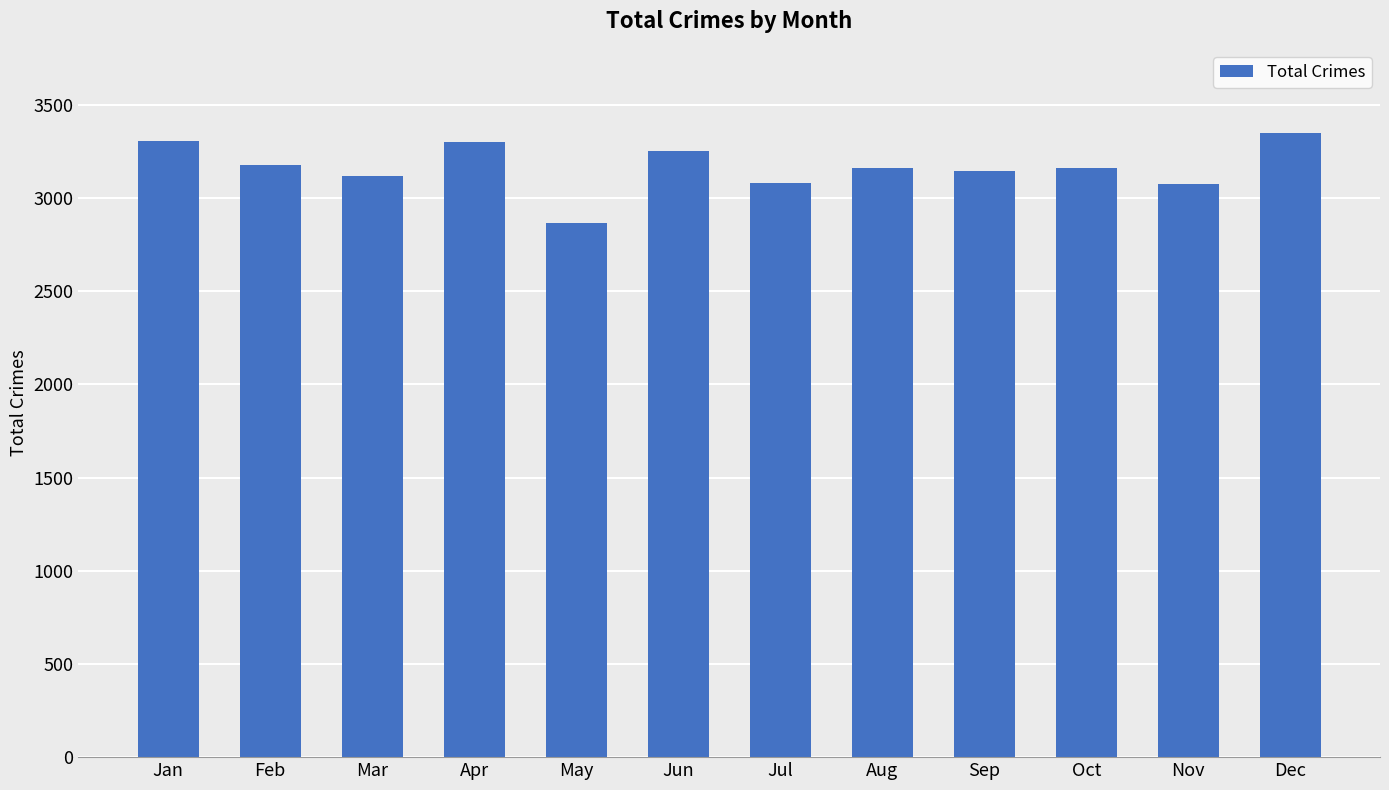

How many data points does each series have?

12